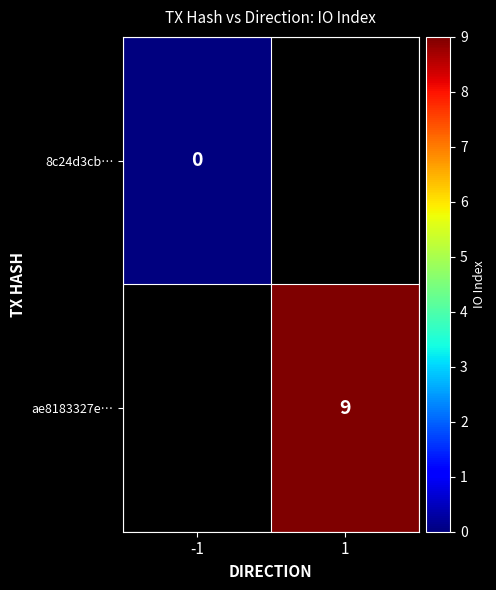

At how many categories does at least one series exceed 8?

1